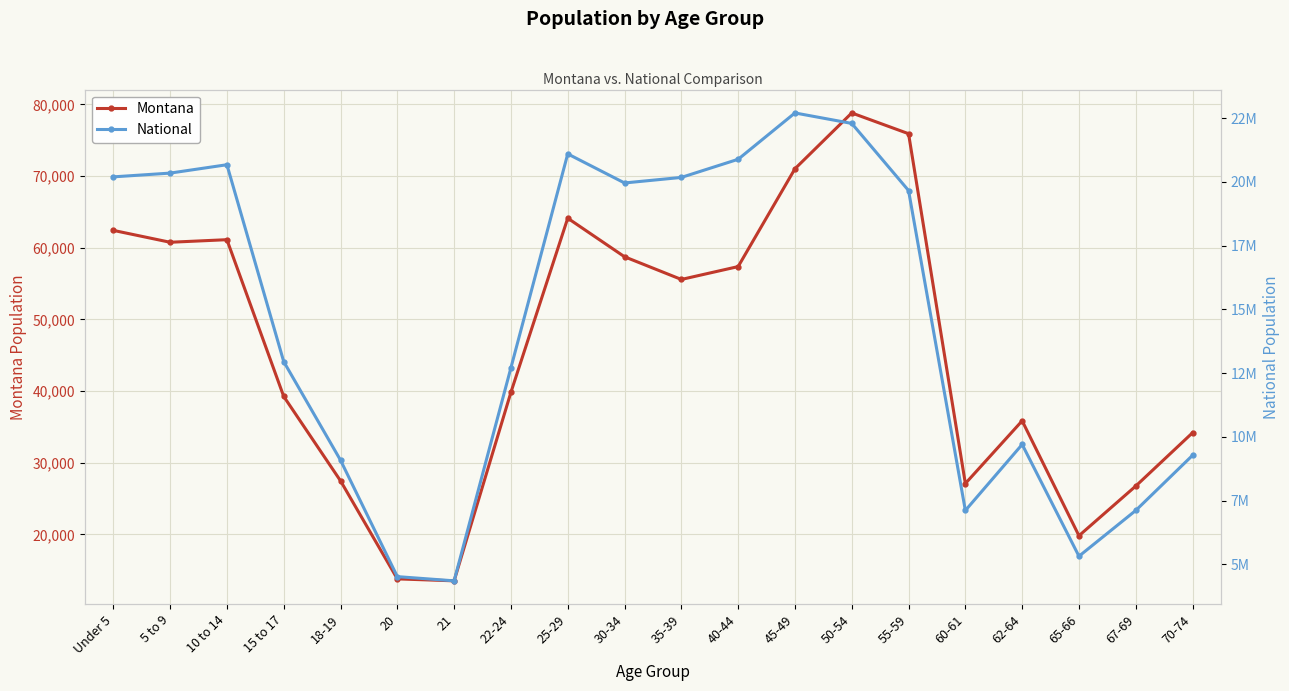

True or false: National has a value of 20201362 at Under 5.

True